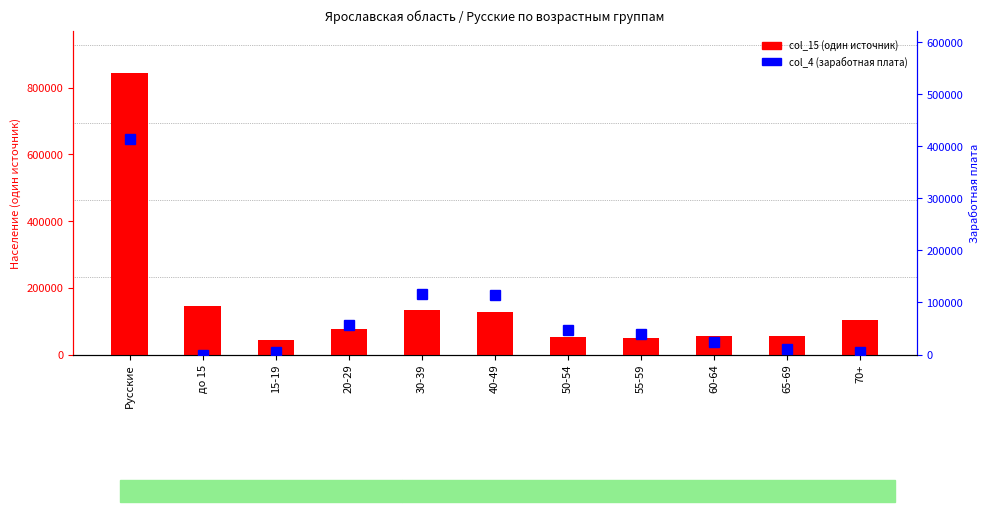

Is the value of col_15 (один источник) at 50-54 greater than the value of col_4 (заработная плата) at 70+?

Yes